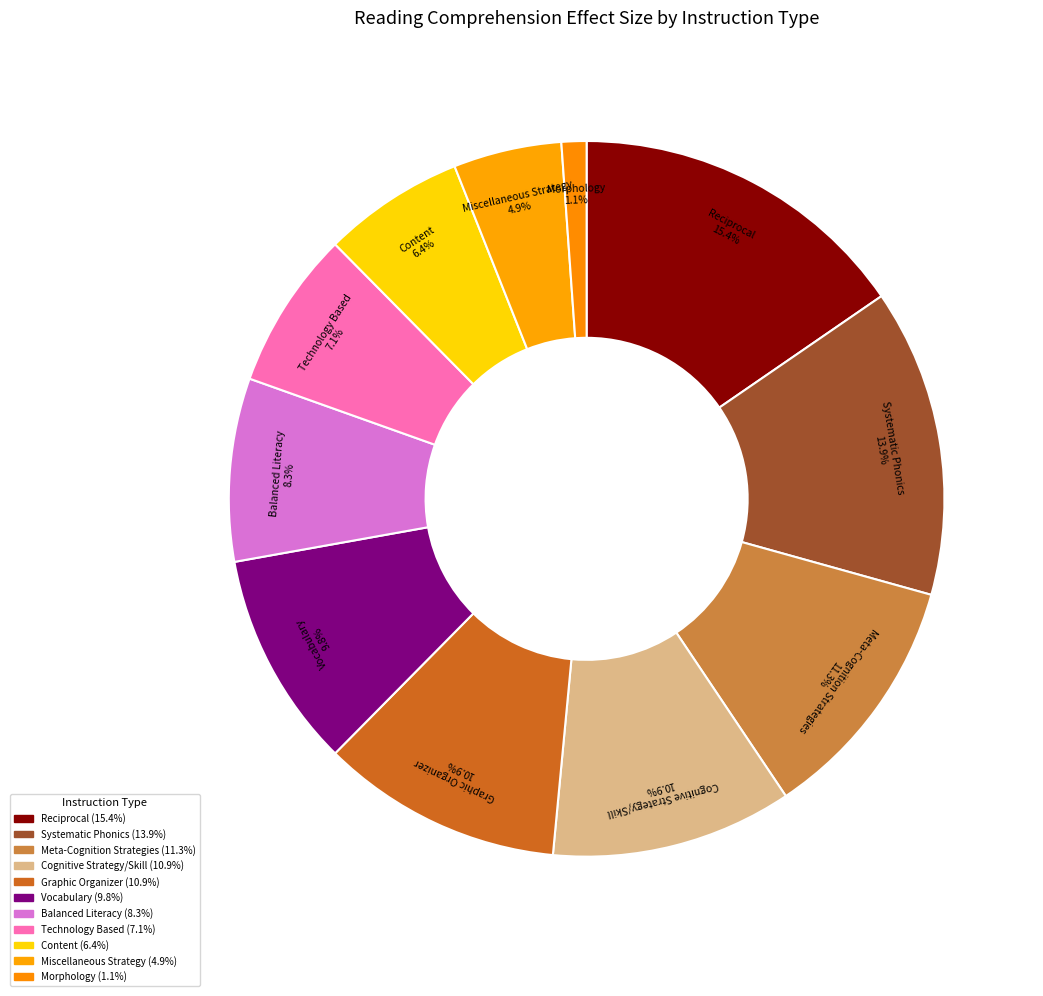

What is the total percentage of Reciprocal and Balanced Literacy?

23.7%